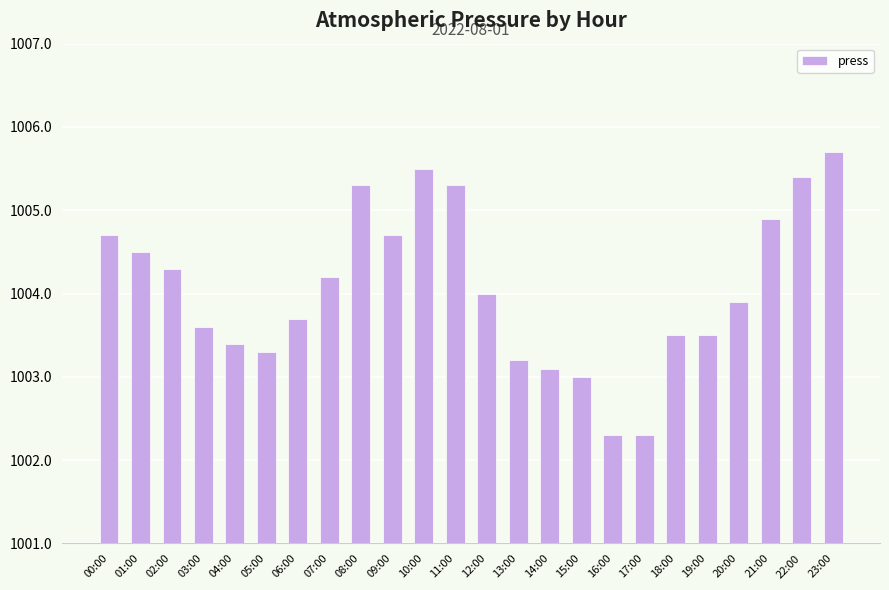

The chart shows a value of 342.5 at 15:00. True or false?

False